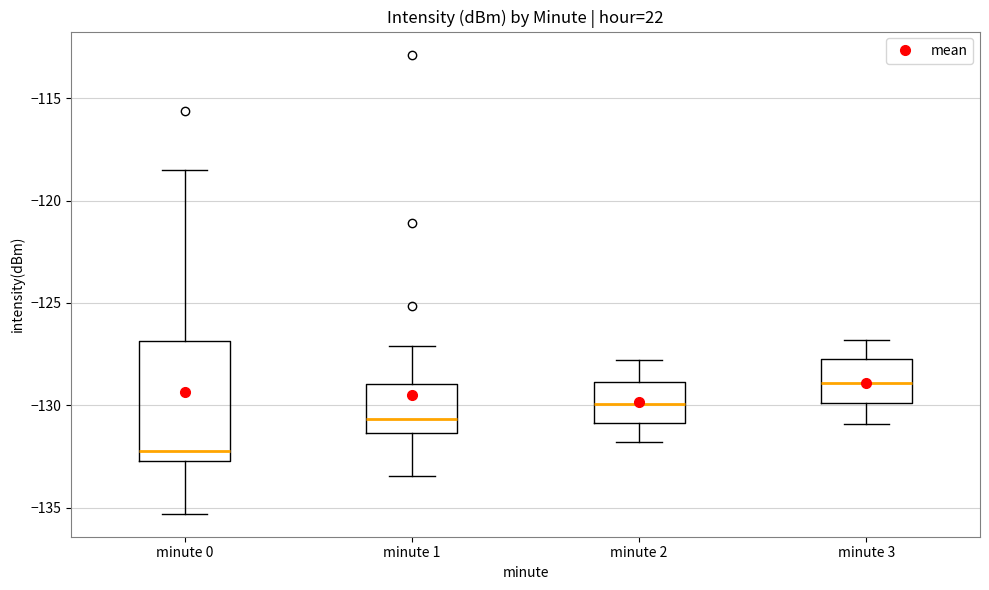

Which box has the lowest median line?

minute 0